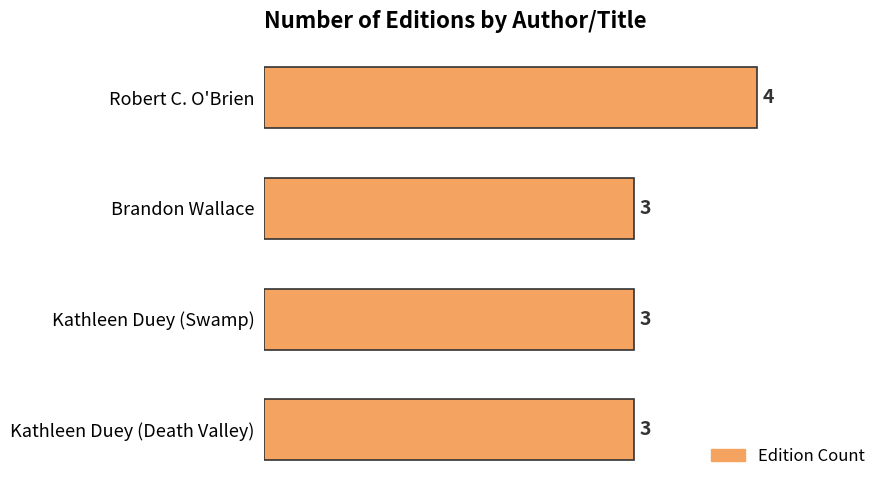

What is the sum of all values?

13